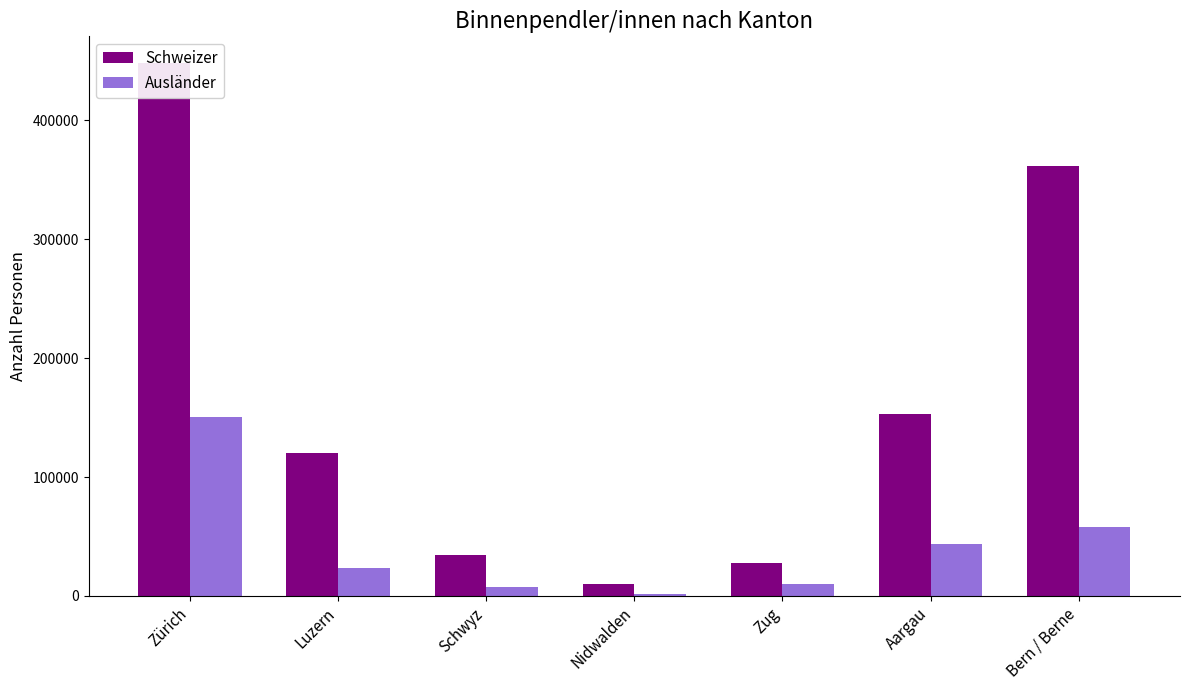

What position from the left is Luzern?

2